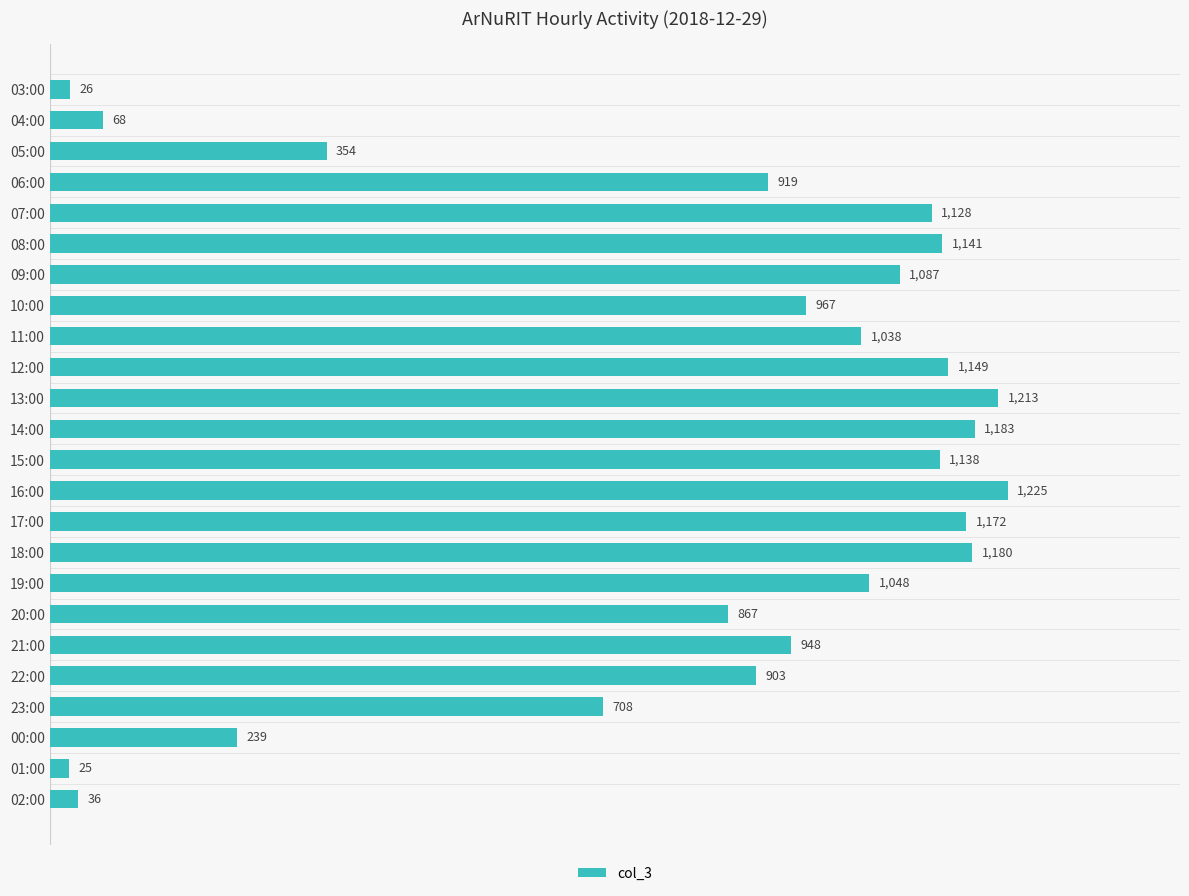

Reading top to bottom, list all the values displayed in this chart.

03:00=26	04:00=68	05:00=354	06:00=919	07:00=1128	08:00=1141	09:00=1087	10:00=967	11:00=1038	12:00=1149	13:00=1213	14:00=1183	15:00=1138	16:00=1225	17:00=1172	18:00=1180	19:00=1048	20:00=867	21:00=948	22:00=903	23:00=708	00:00=239	01:00=25	02:00=36